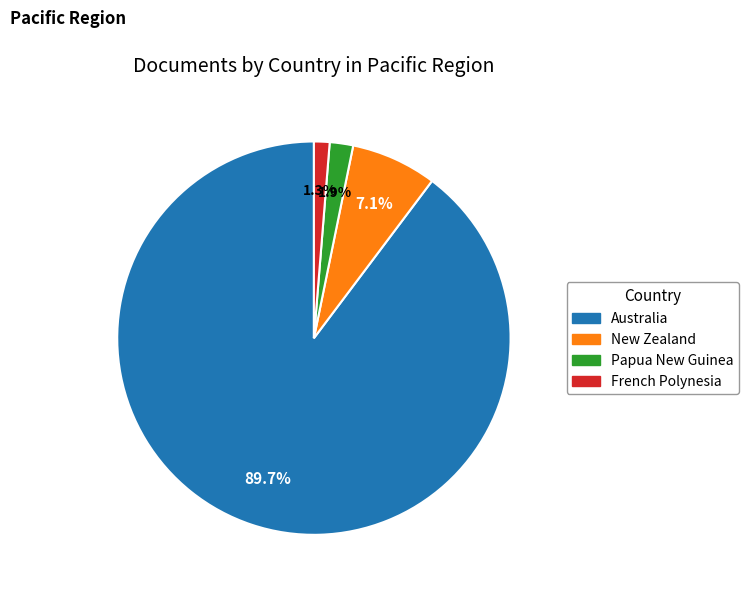

Which category has the biggest portion of the pie?

Australia